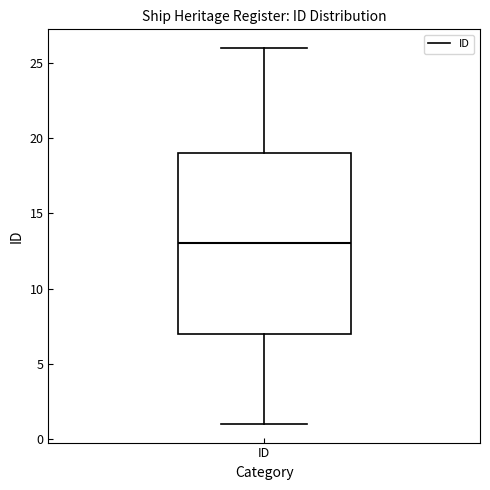

Where is the lower edge of the box for ID on the y-axis? The values are not printed on the chart, so give them approximately, as read against the axis.

7